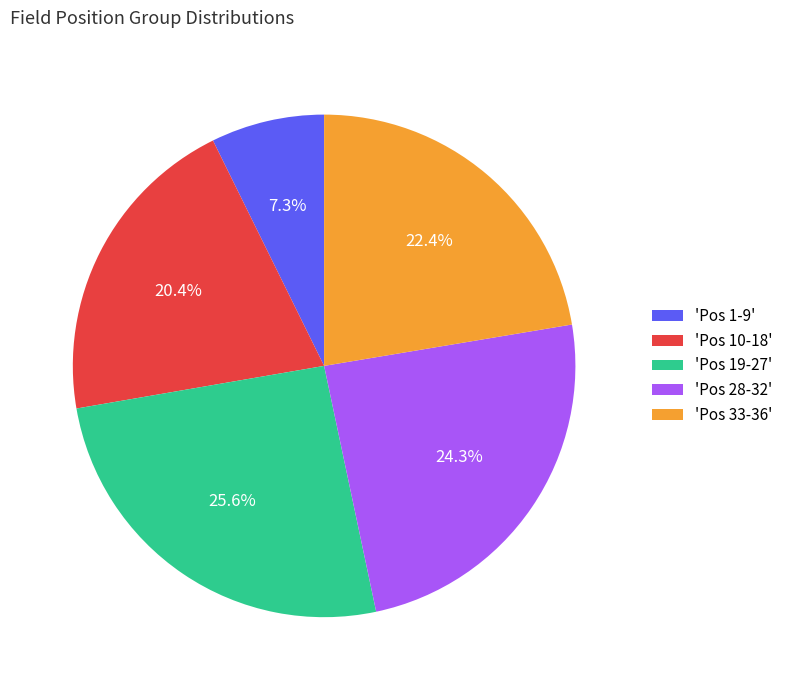

To the nearest percent, what is the average slice percentage?

20%